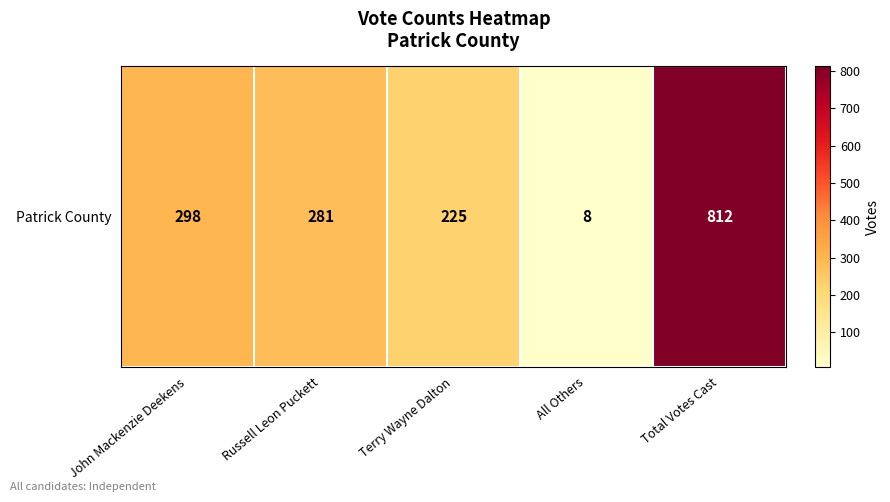

How many values exceed 281?

2